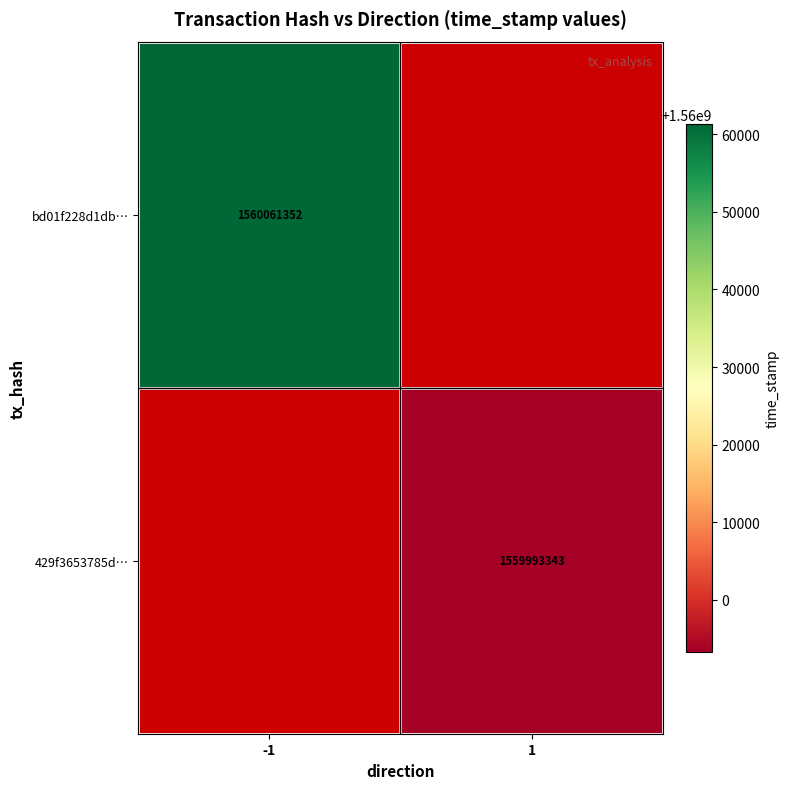

Is the value of bd01f228d1db… at -1 greater than the value of 429f3653785d… at 1?

Yes